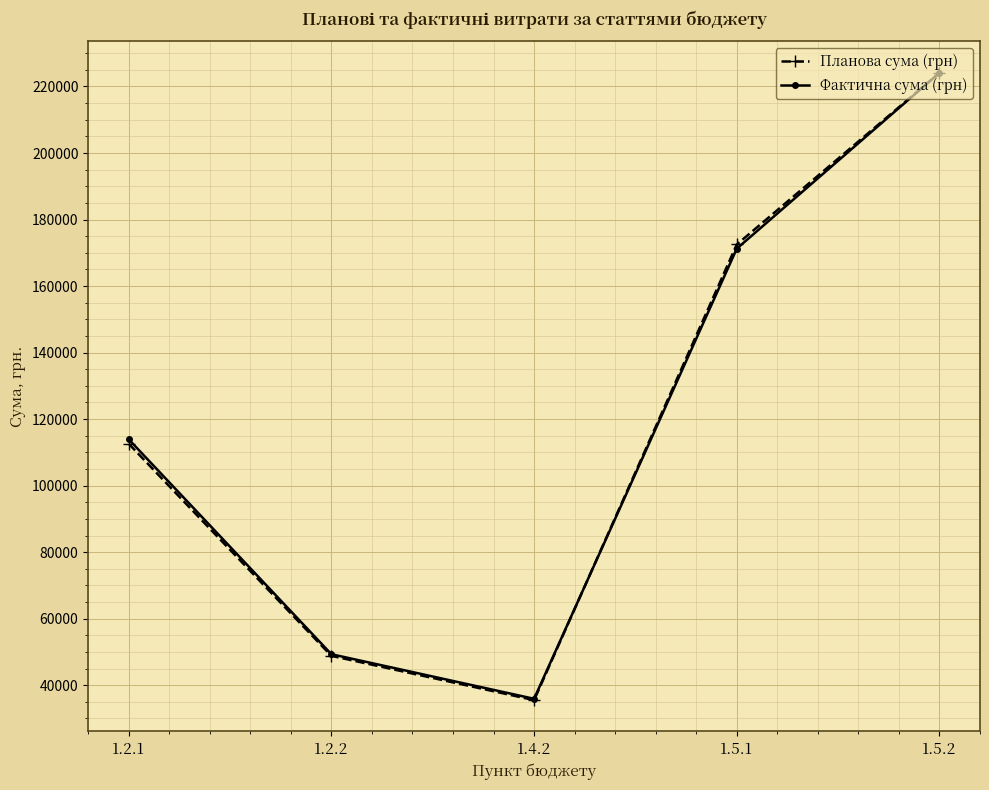

What is the value of the Фактична сума (грн) point at the 2nd from the left?

49316.7